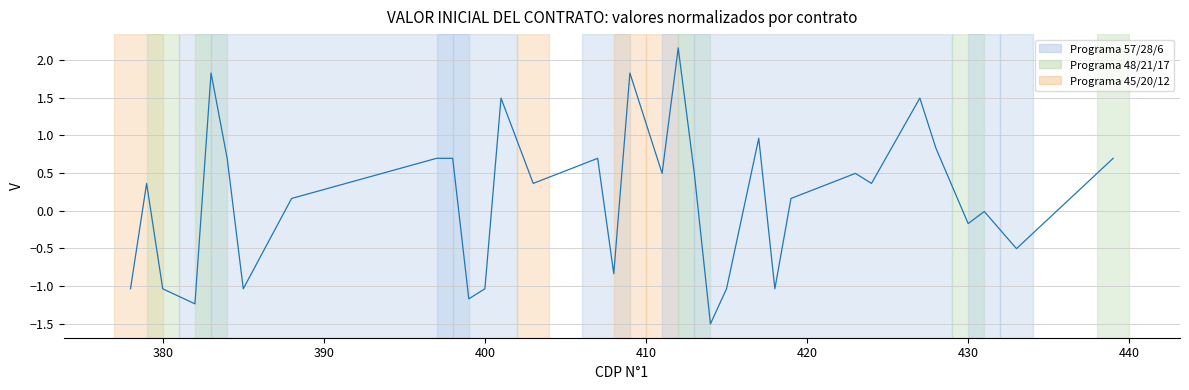

Is it true that the value at 430 is -0.2?

False